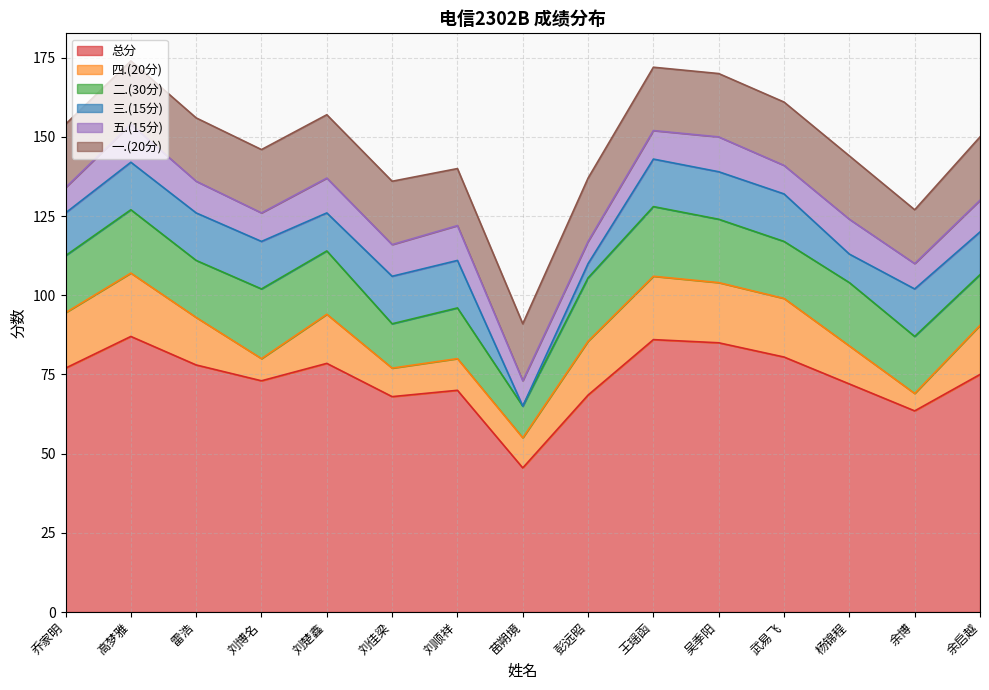

The 三.(15分) series shows 8.3 at 刘佳梁. True or false?

False